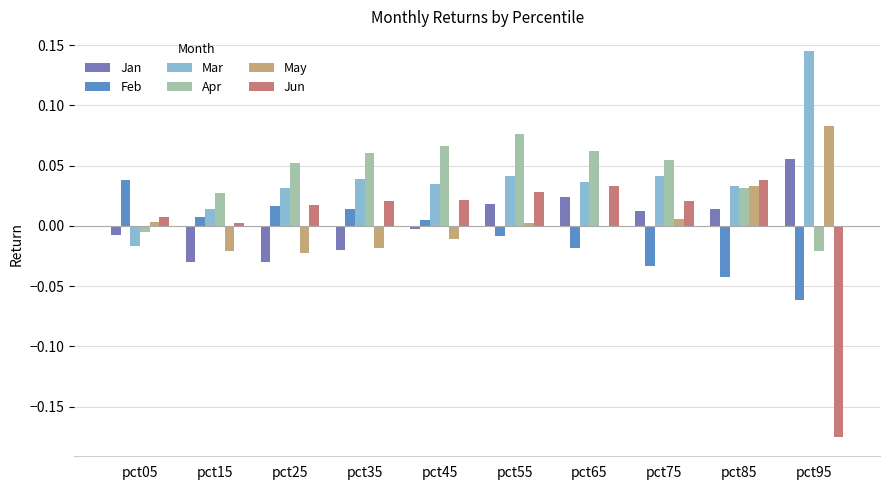

The Apr series shows 0.0 at pct45. True or false?

False